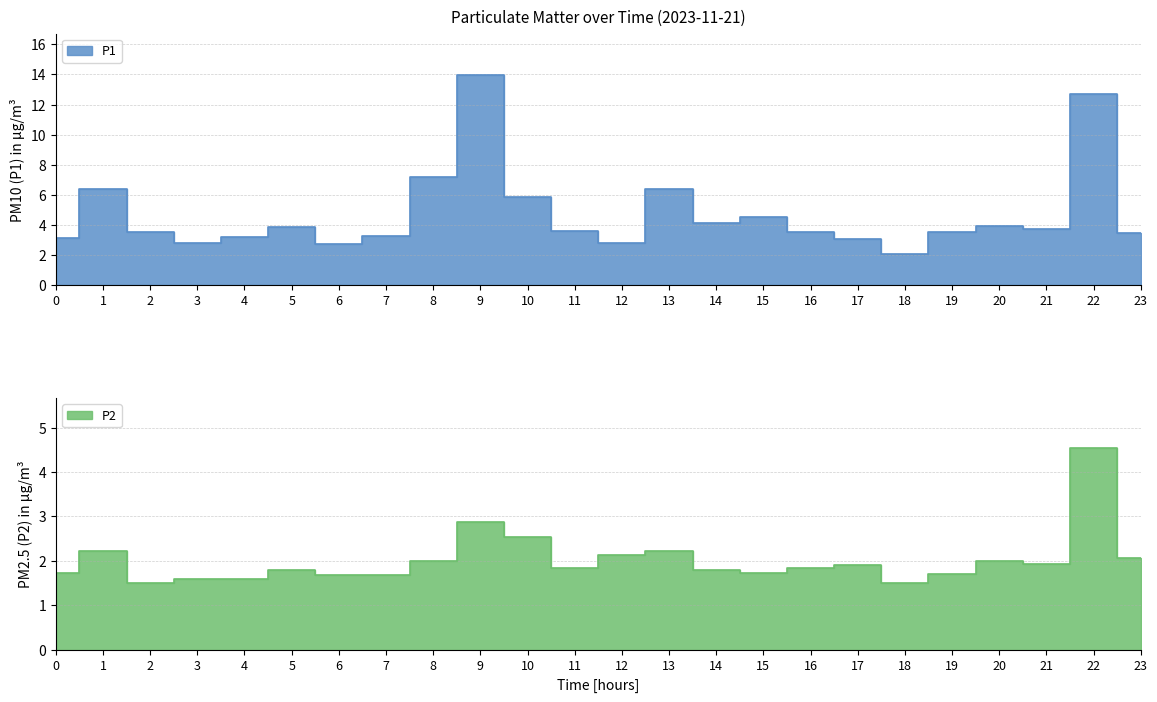

What is the total value across all series at 11?

5.4